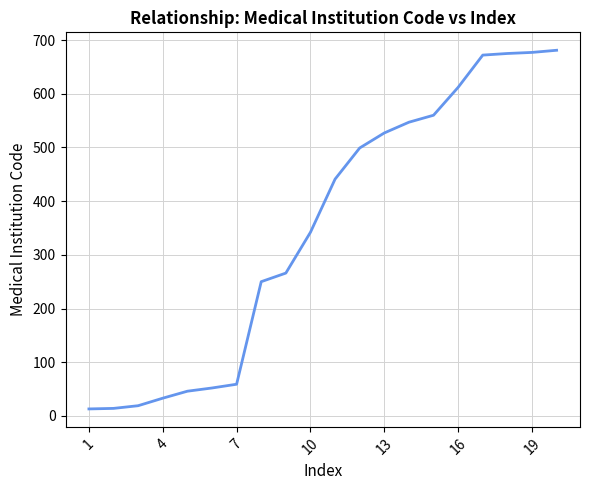

How many values are below 441?

10